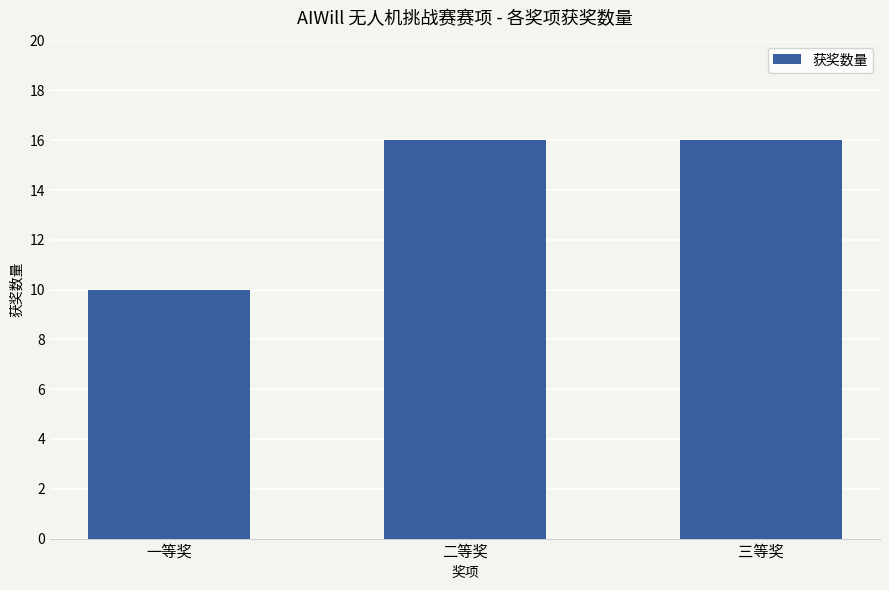

How many data points are less than 16?

1